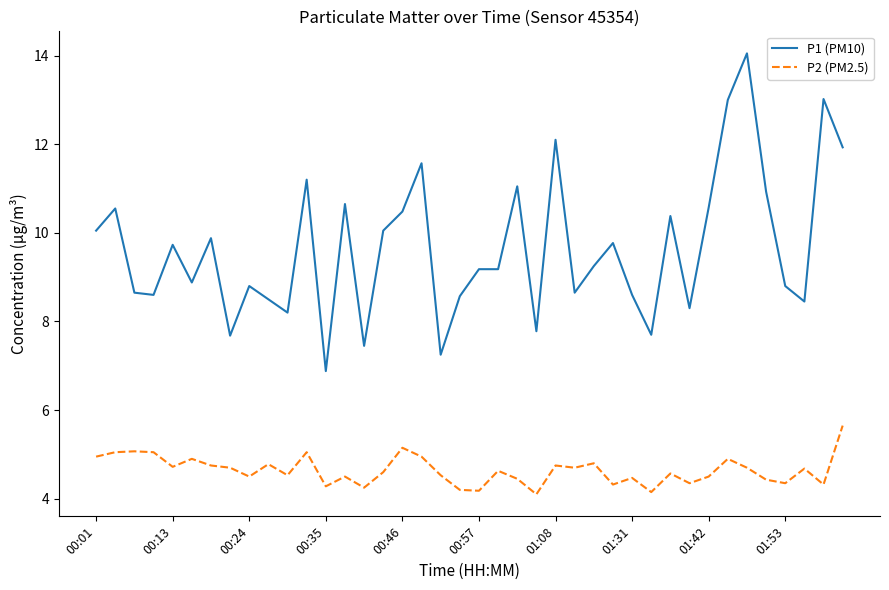

Which series has the widest spread of values?

P1 (PM10)